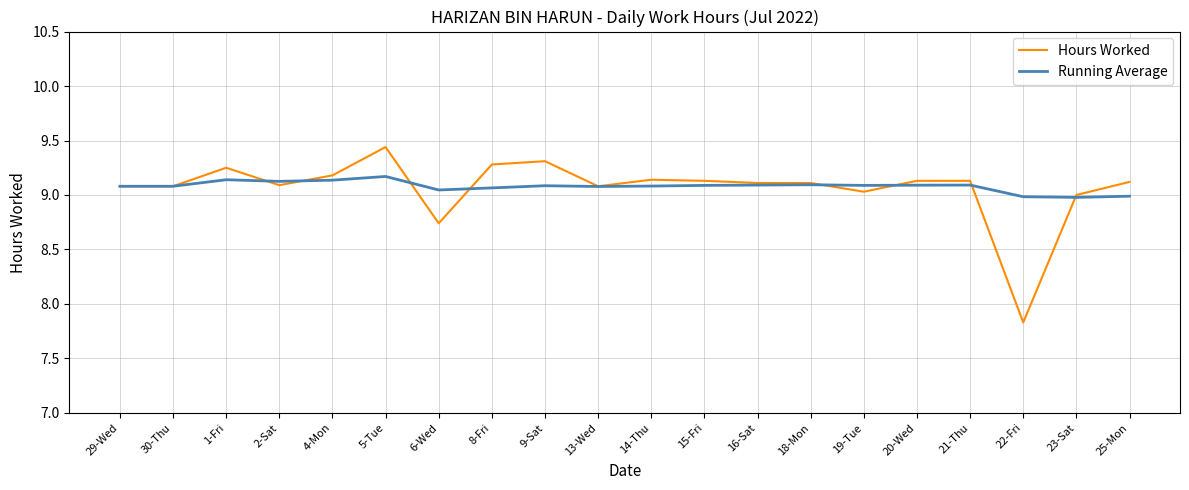

What position from the left is 29-Wed?

1